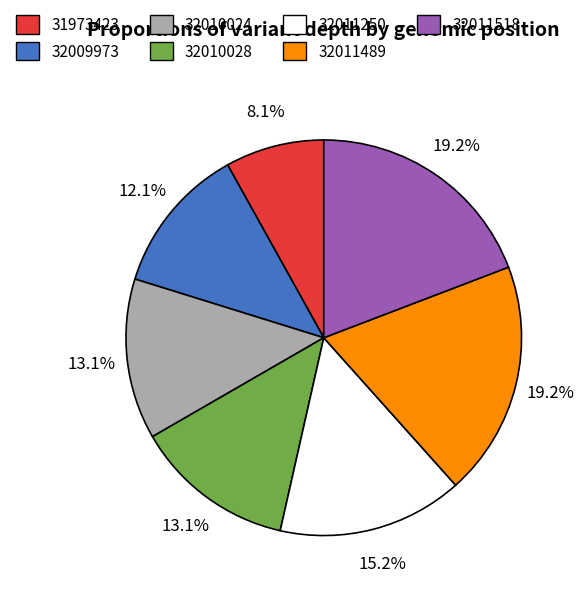

Does 32011250 account for over 50% of the chart?

No